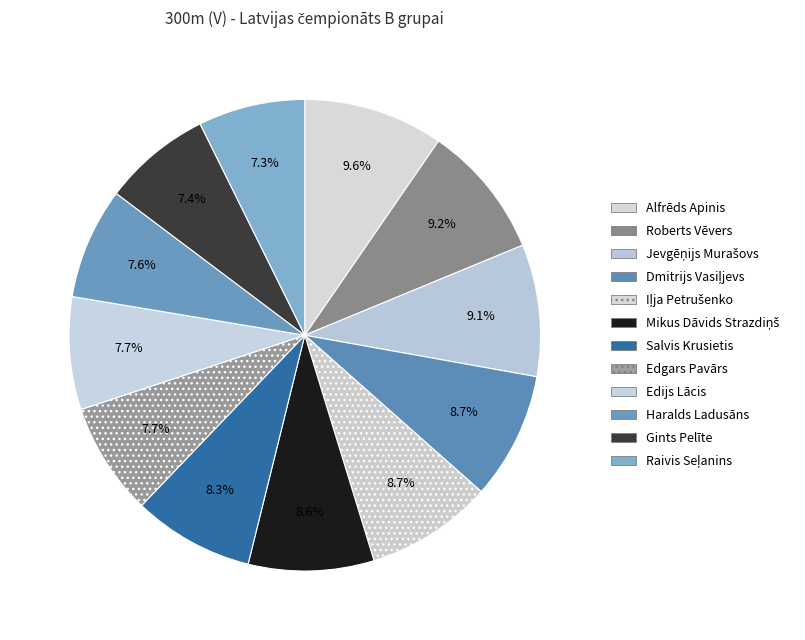

What percentage do Roberts Vēvers and Salvis Krusietis together represent?

17.5%